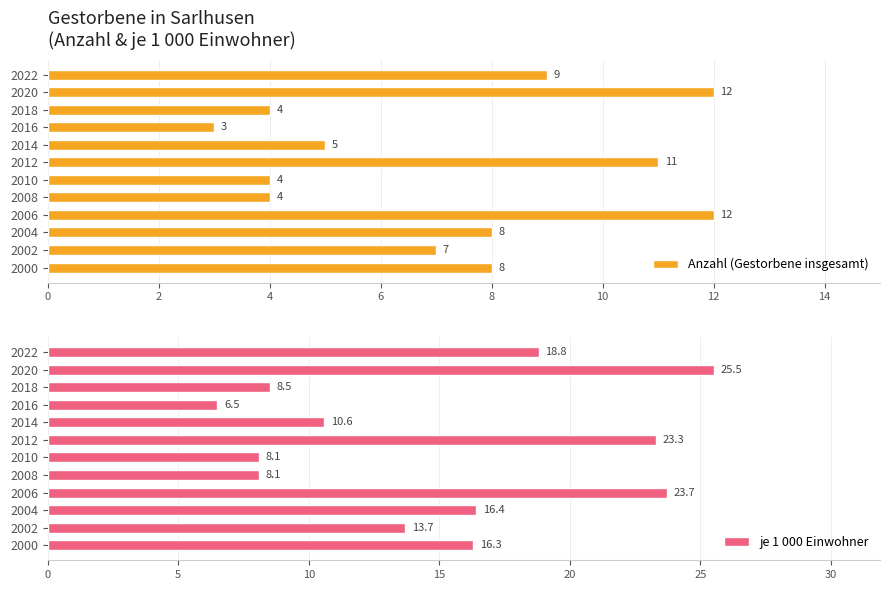

The value of je 1 000 Einwohner at 2020 is 36.0. True or false?

False